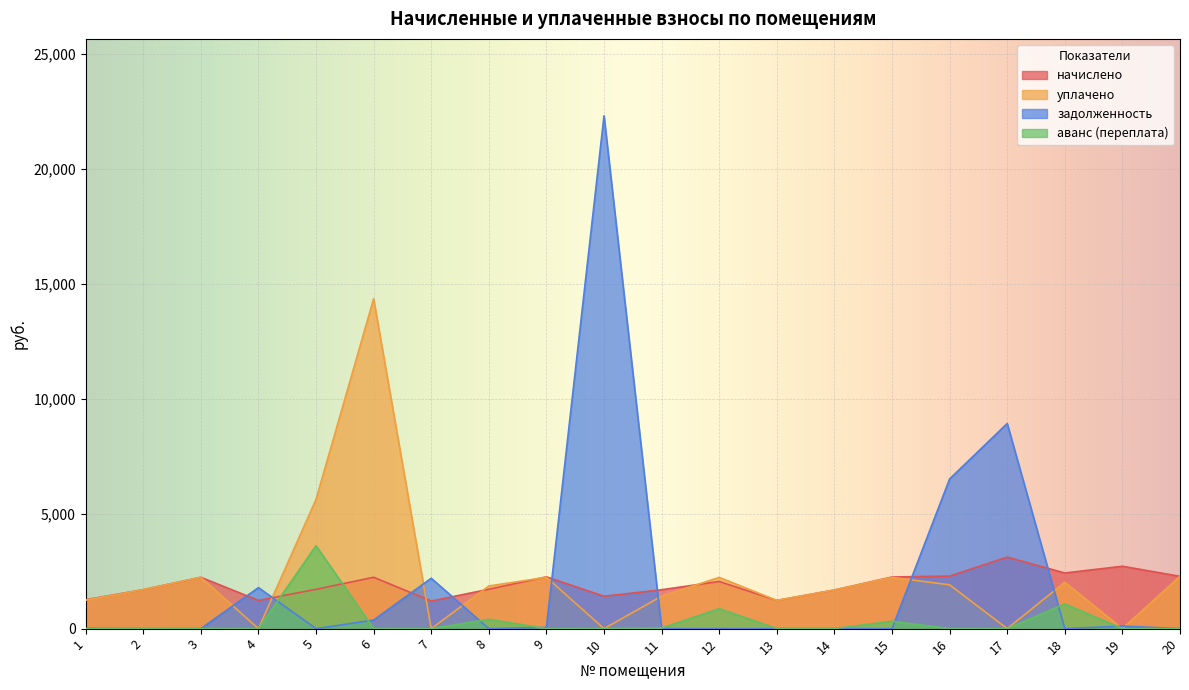

How many data points does each series have?

20